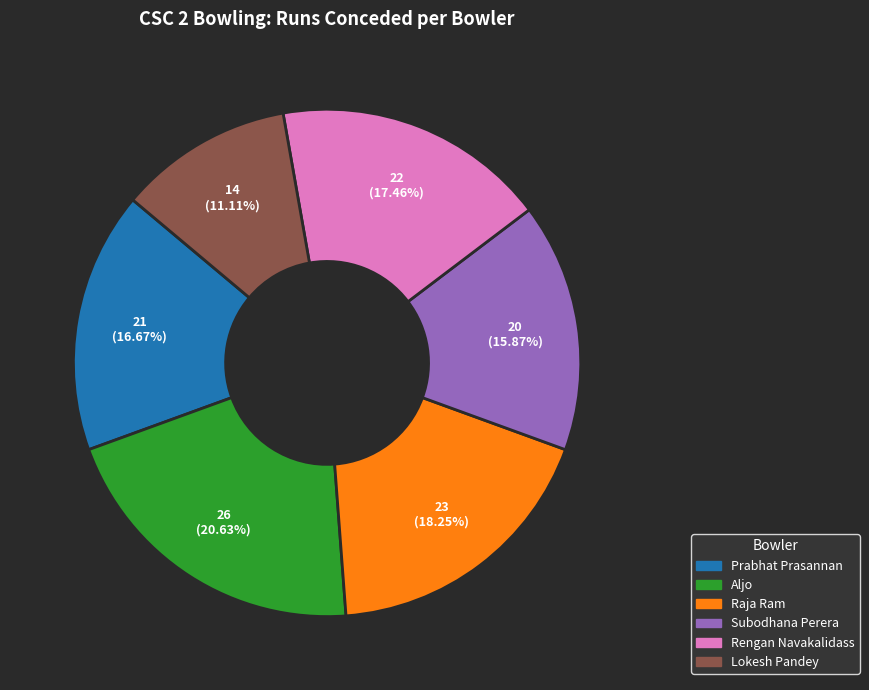

True or false: Prabhat Prasannan accounts for 4% of the total.

False